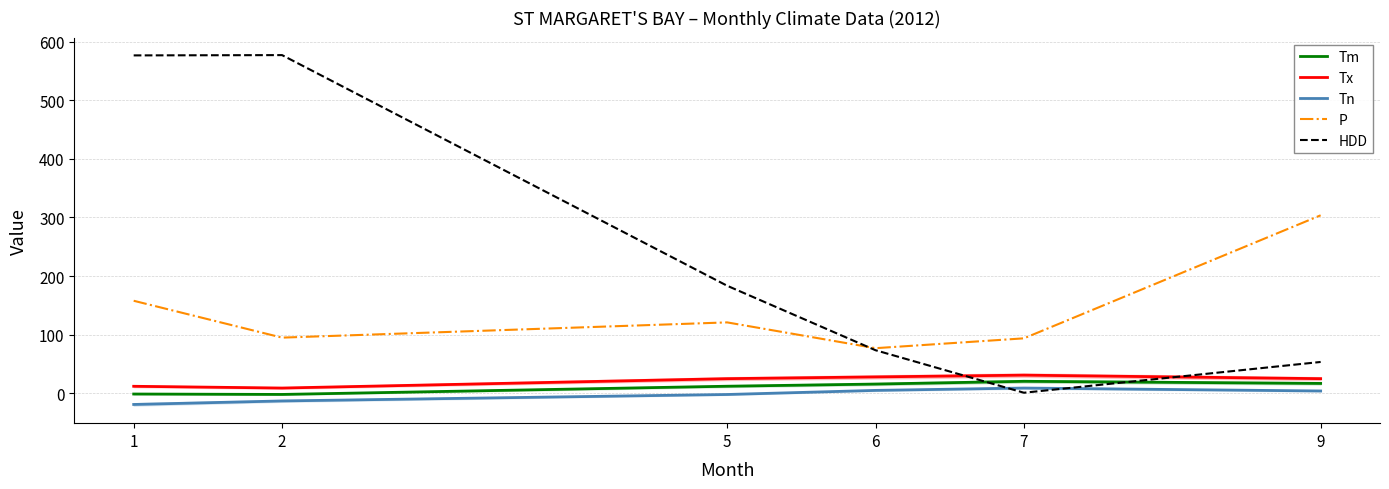

True or false: P and Tx intersect in this chart.

False